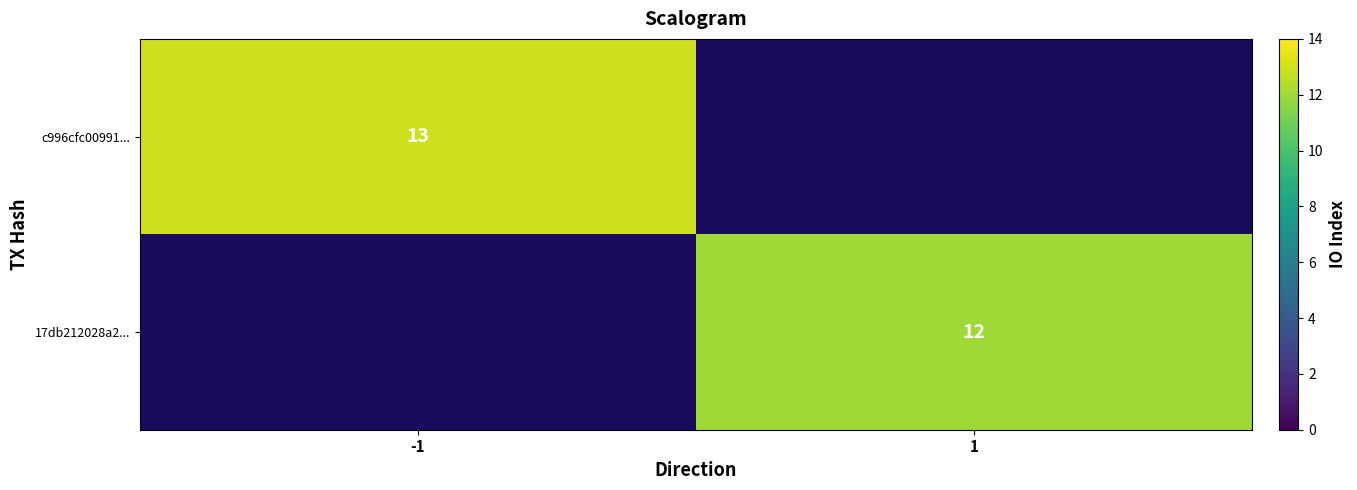

True or false: c996cfc00991... has a value of 13 at -1.

True